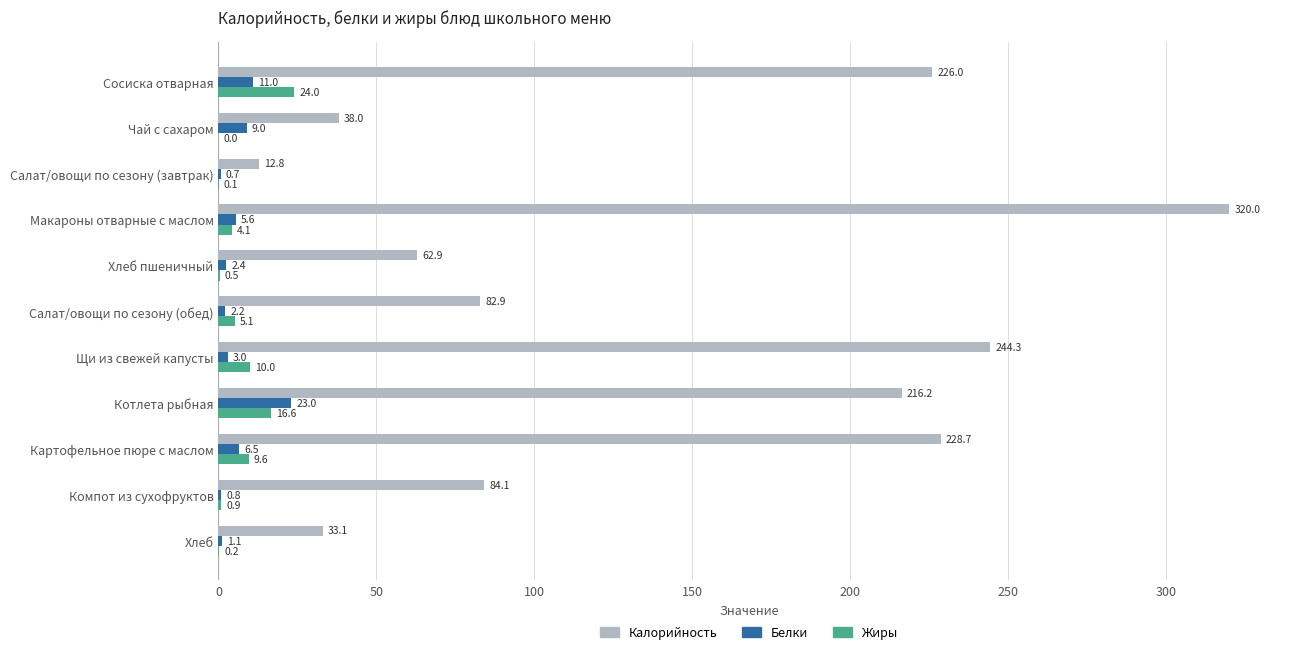

Which series changed the most between Сосиска отварная and Салат/овощи по сезону (обед)?

Калорийность